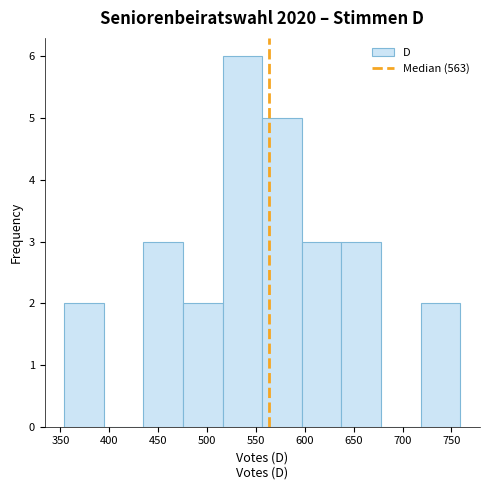

Over which range of the x-axis is the bar tallest?

516.0 to 556.5